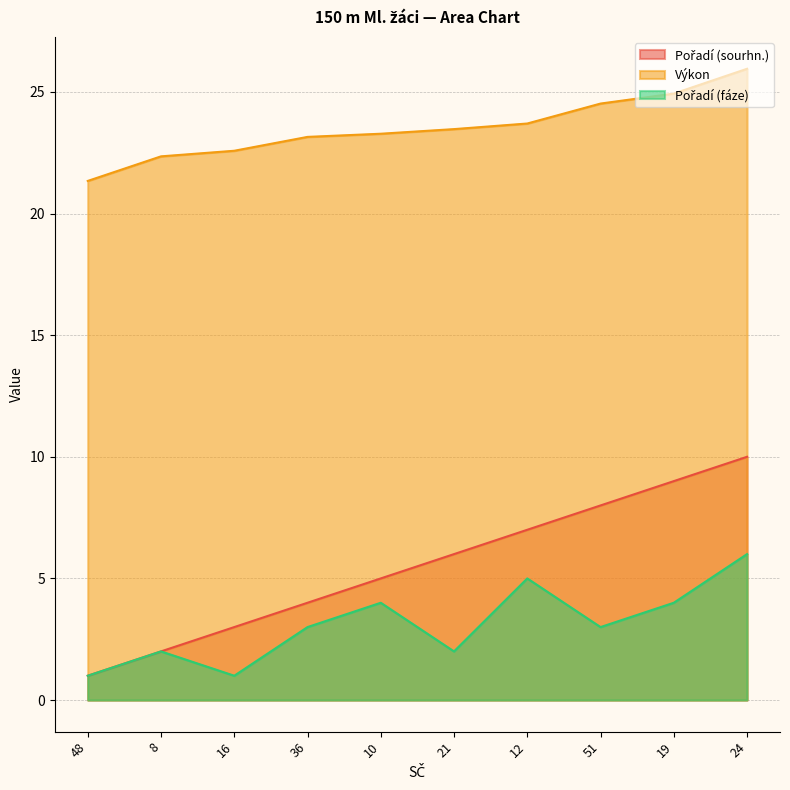

Does the chart have visible grid lines?

Yes